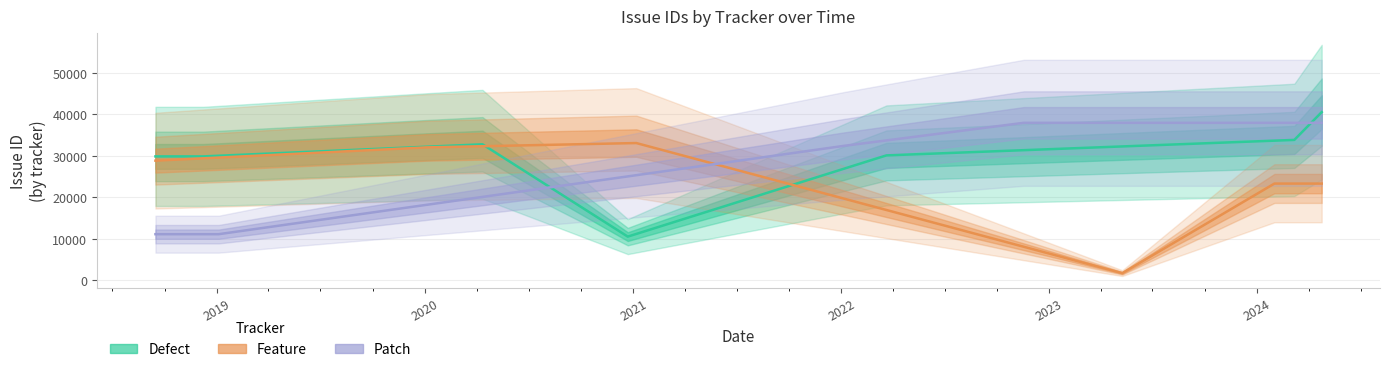

What is the lowest value of the Defect series?

10535.0